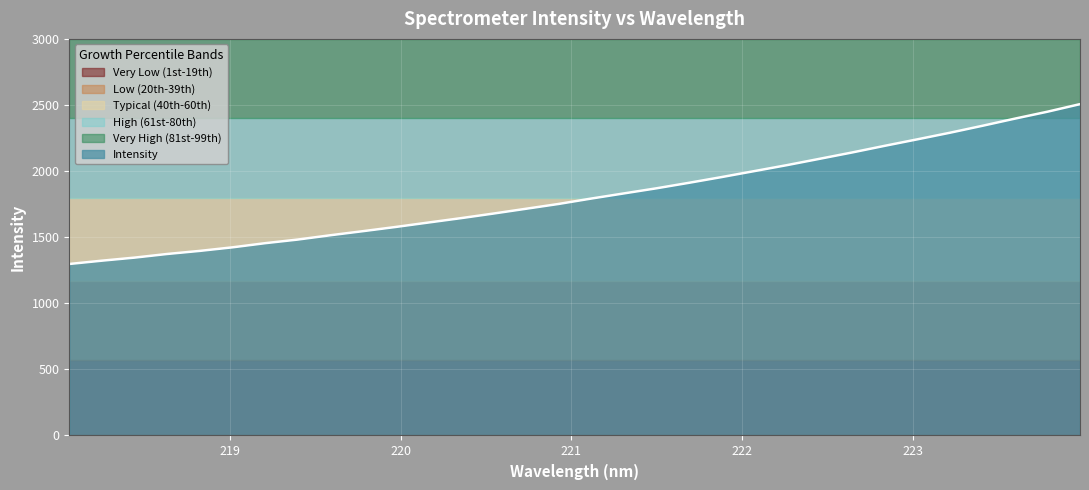

What is the label of the 15th point from the right?

221.3083